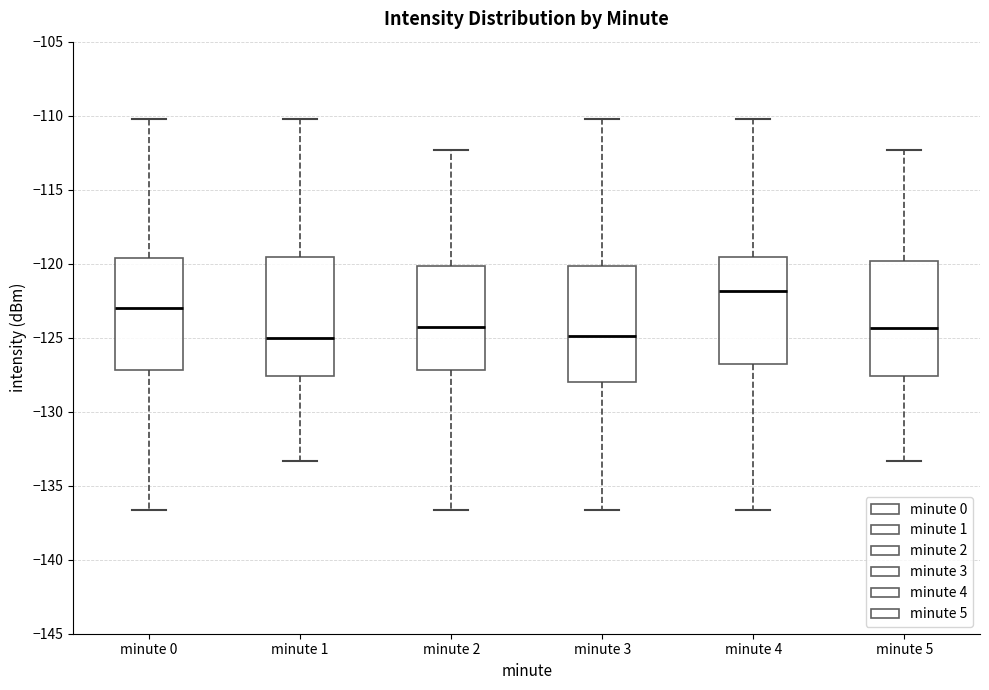

Reading left to right, read every box against the y-axis: the position of its median line, the range the box covers, and the ends of its whiskers. The values are not printed on the chart, so give them approximately, as read against the axis.

minute 0: median -123.0, box -127.0 to -119.5, whiskers -136.5 to -110.0
minute 1: median -125.0, box -127.5 to -119.5, whiskers -133.5 to -110.0
minute 2: median -124.5, box -127.0 to -120.0, whiskers -136.5 to -112.5
minute 3: median -125.0, box -128.0 to -120.0, whiskers -136.5 to -110.0
minute 4: median -122.0, box -127.0 to -119.5, whiskers -136.5 to -110.0
minute 5: median -124.5, box -127.5 to -120.0, whiskers -133.5 to -112.5